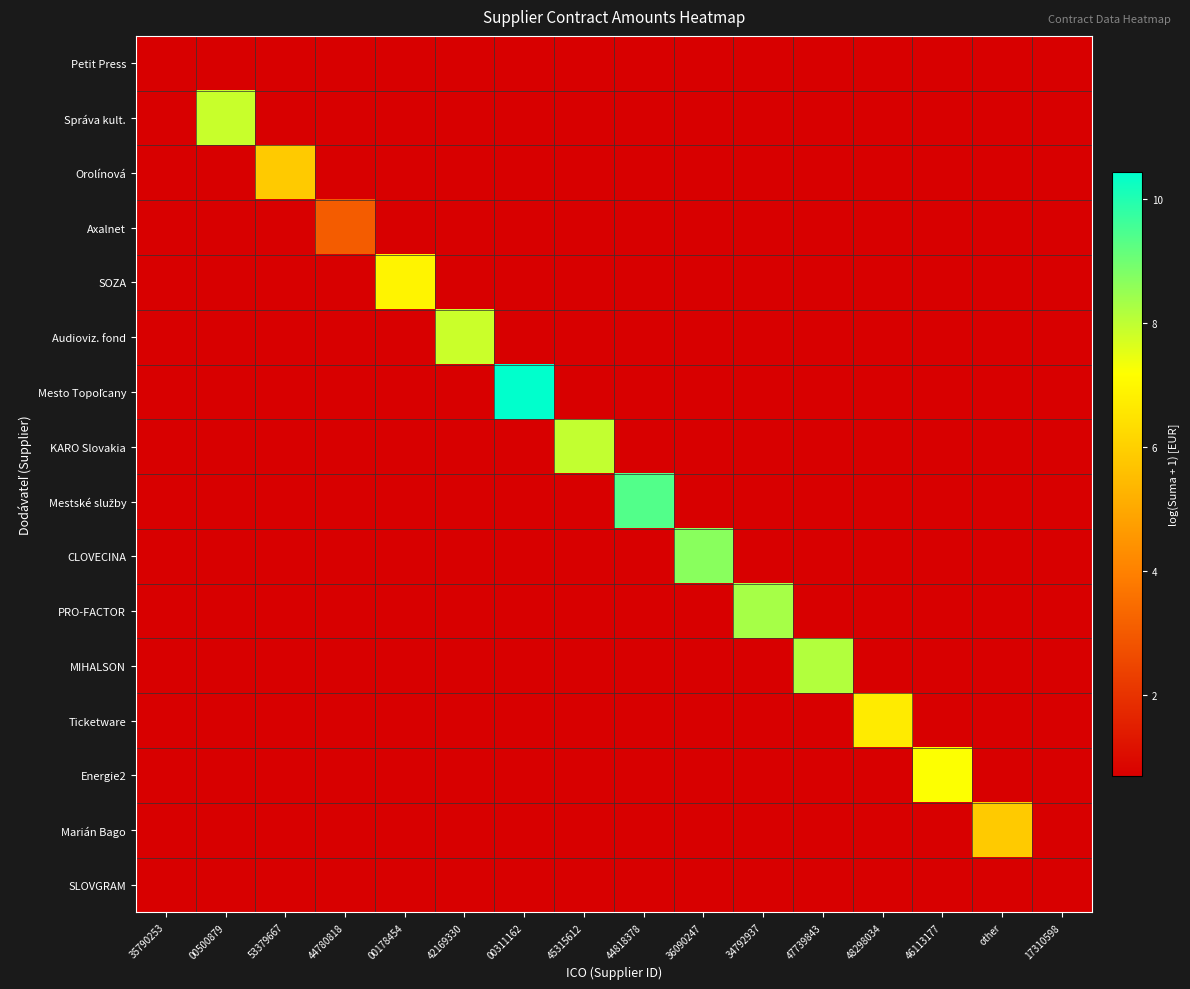

Which label corresponds to the largest value in the chart?

00311162